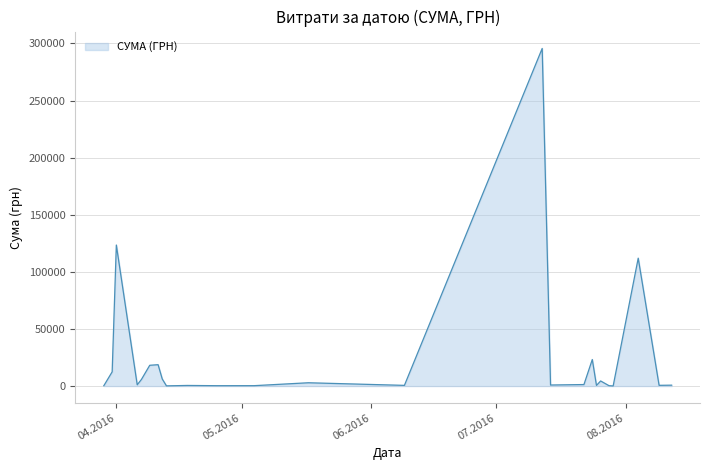

What is the maximum value shown in the chart?

295638.6